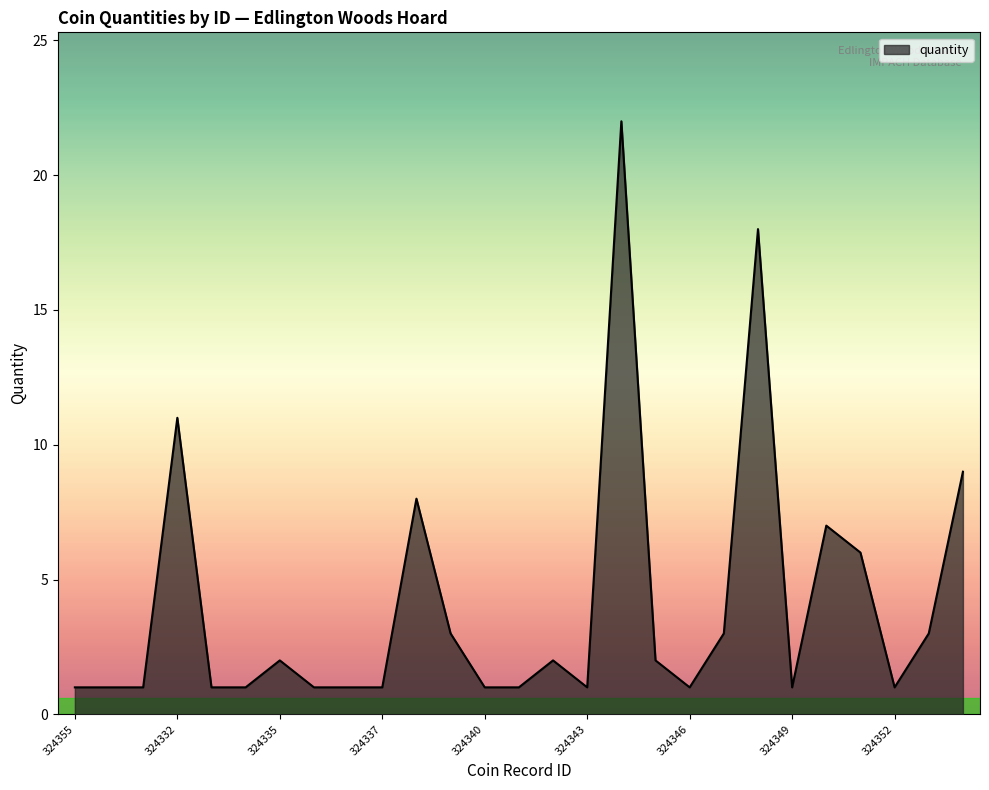

What is the greatest value displayed?

22